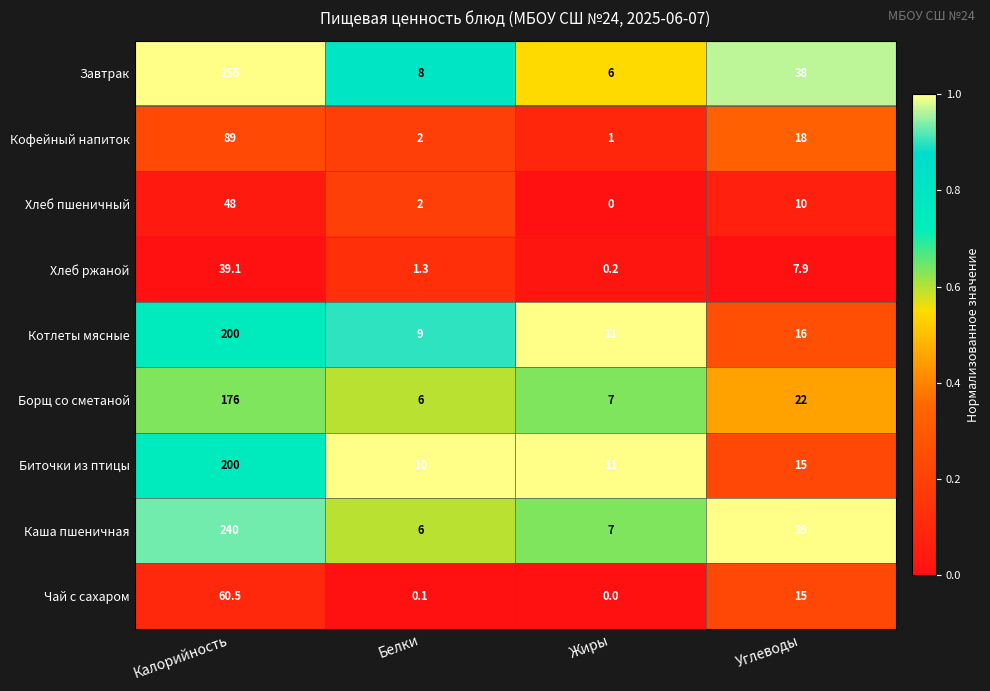

At which category does the chart reach its peak across all series?

Калорийность